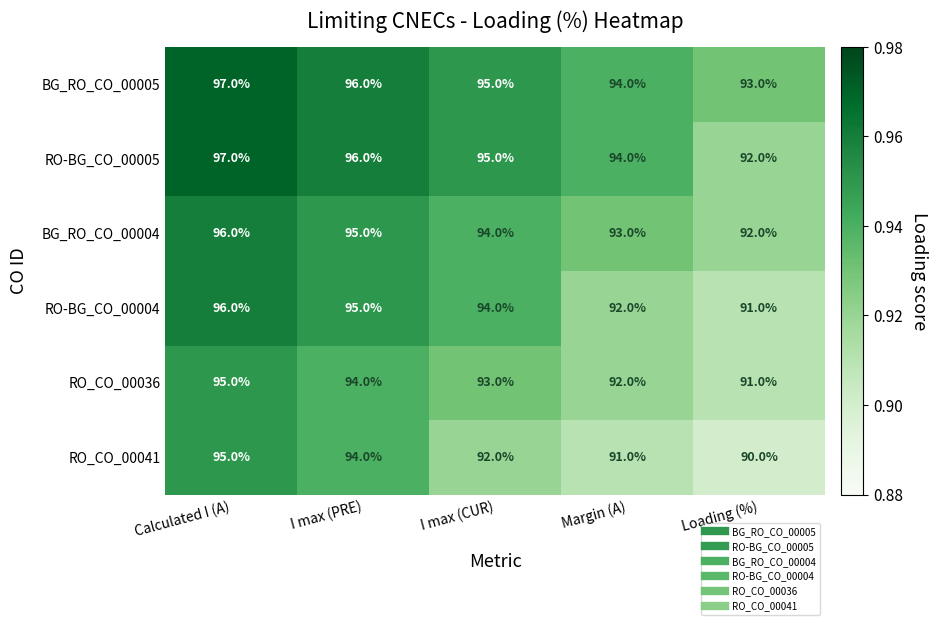

The RO_CO_00036 series shows 163 at Loading (%). True or false?

False